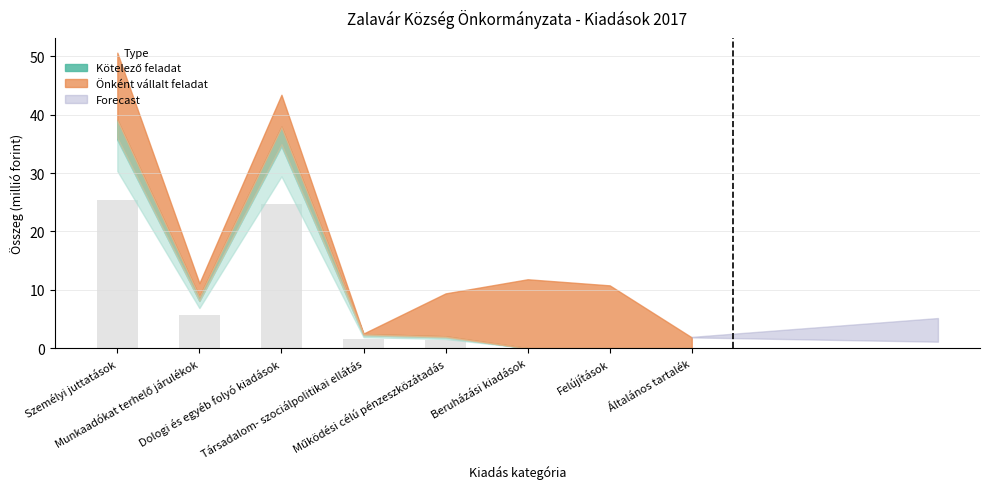

What is the greatest value displayed?

25.4